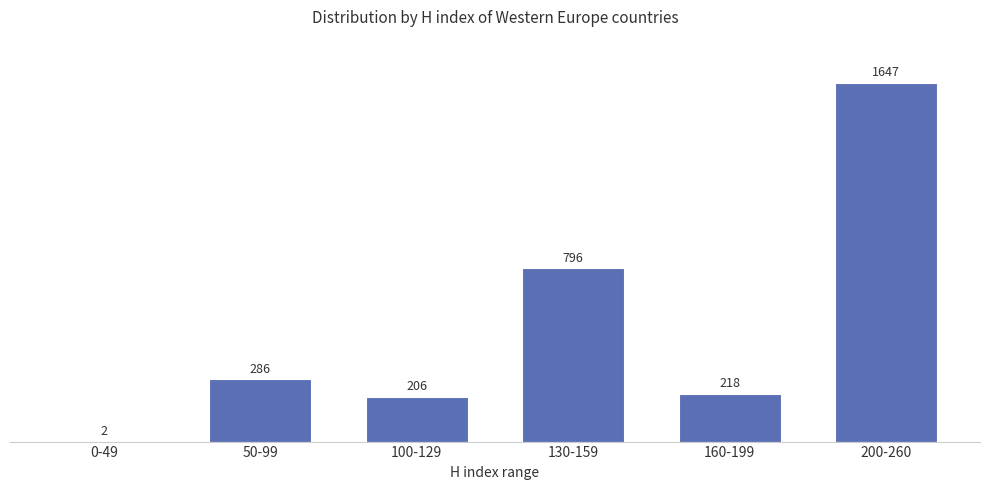

What is the sum of all values?

3155